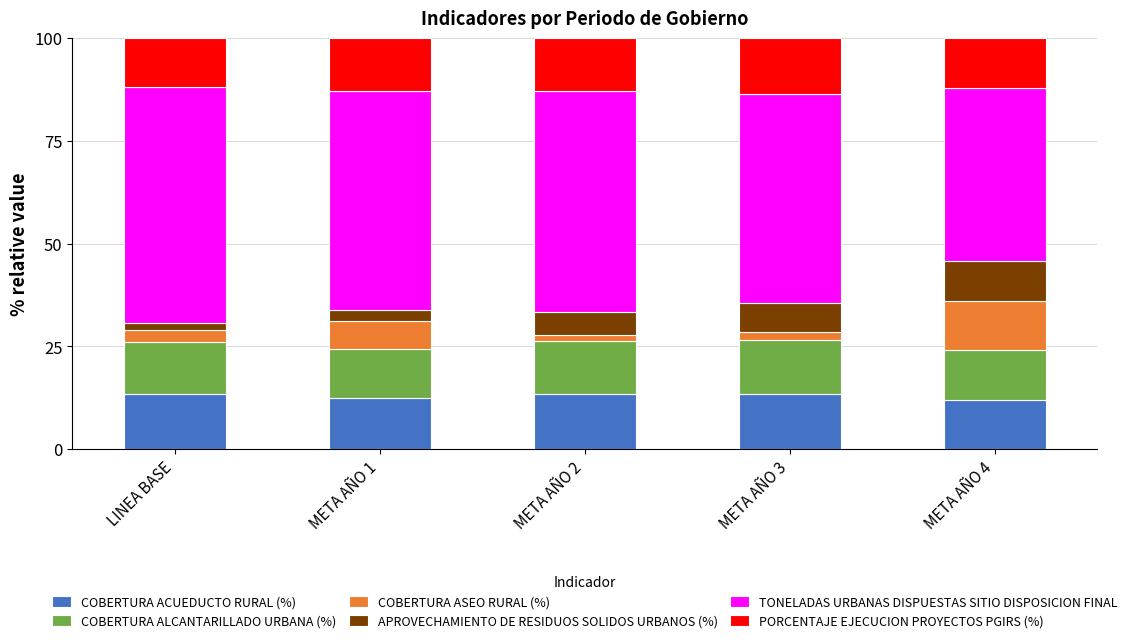

What is the maximum value for COBERTURA ACUEDUCTO RURAL (%)?

13.5